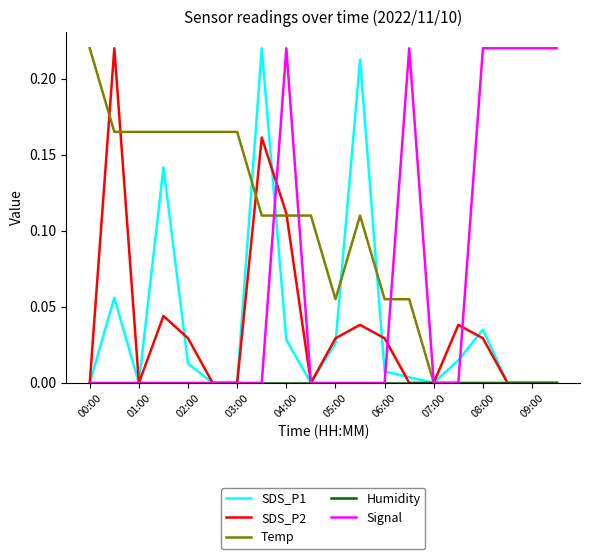

Which series has the largest total across all categories?

Temp